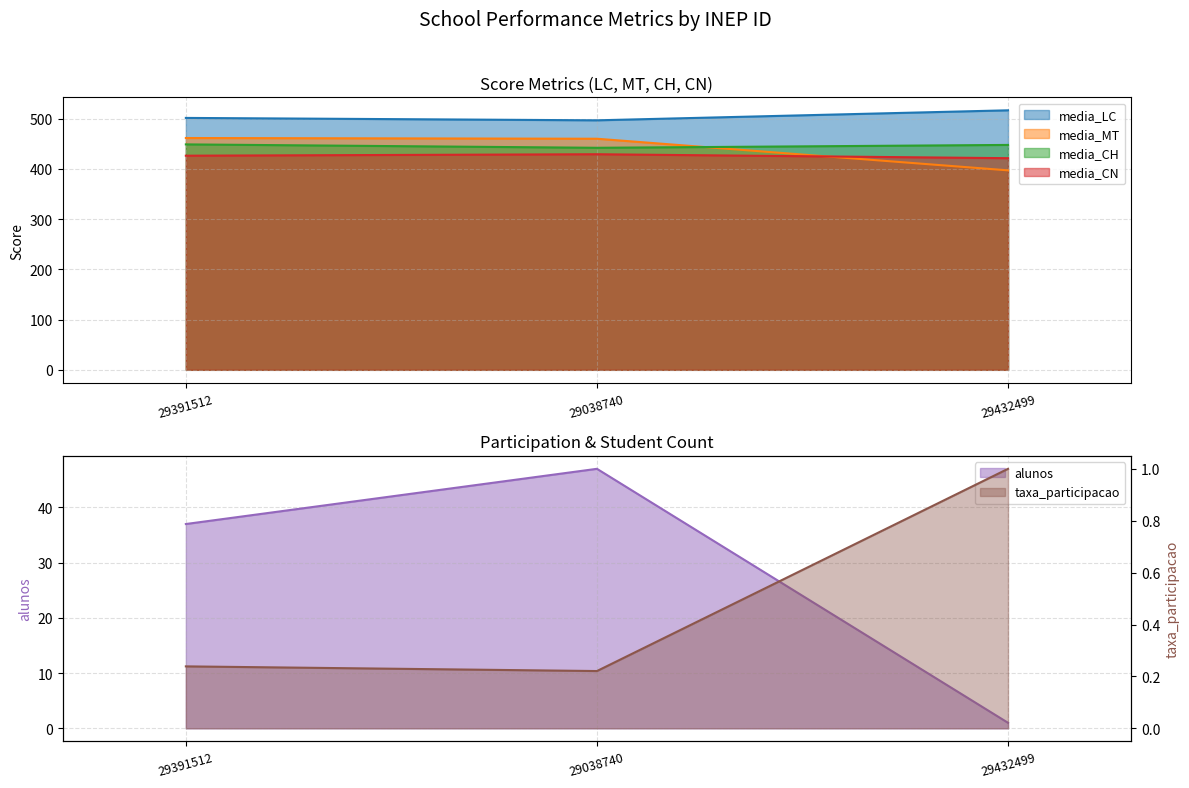

What is the difference between the maximum and minimum values in the media_MT series?

64.4